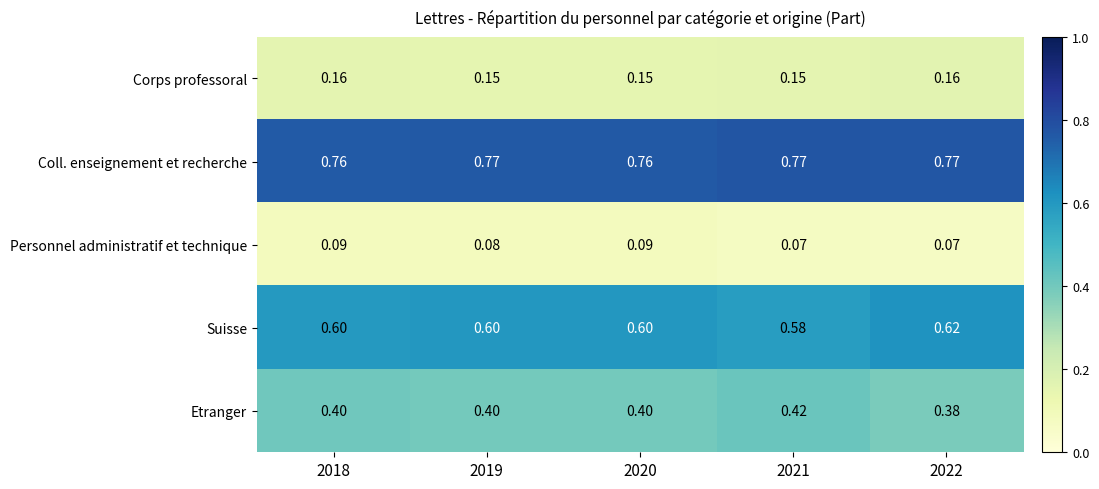

Rank the series at 2018 from lowest to highest value.

Personnel administratif et technique, Corps professoral, Etranger, Suisse, Coll. enseignement et recherche